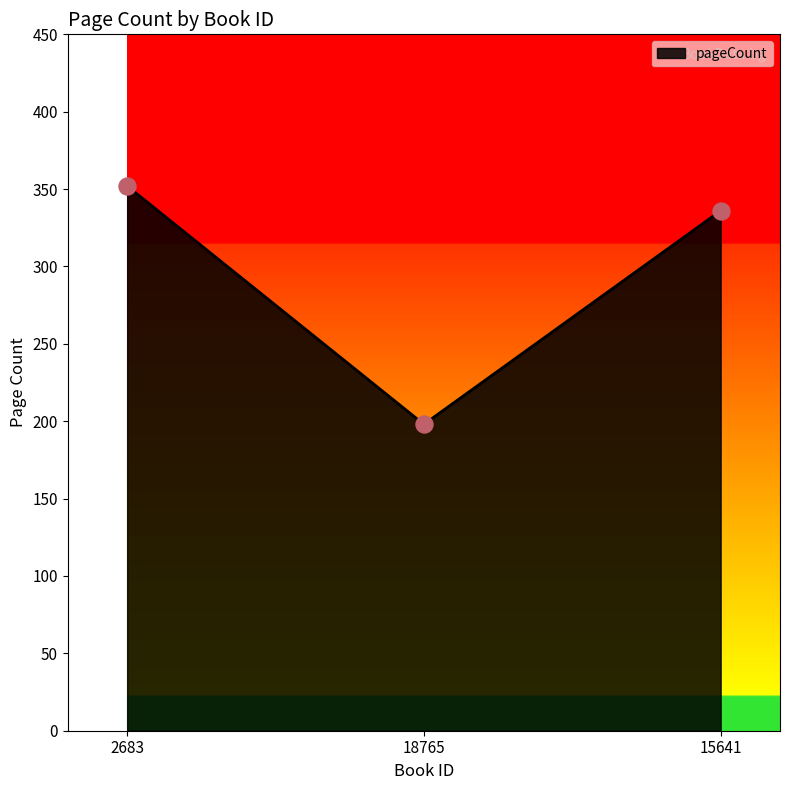

Approximately how many times larger is the value at 18765 compared to 15641?

0.6